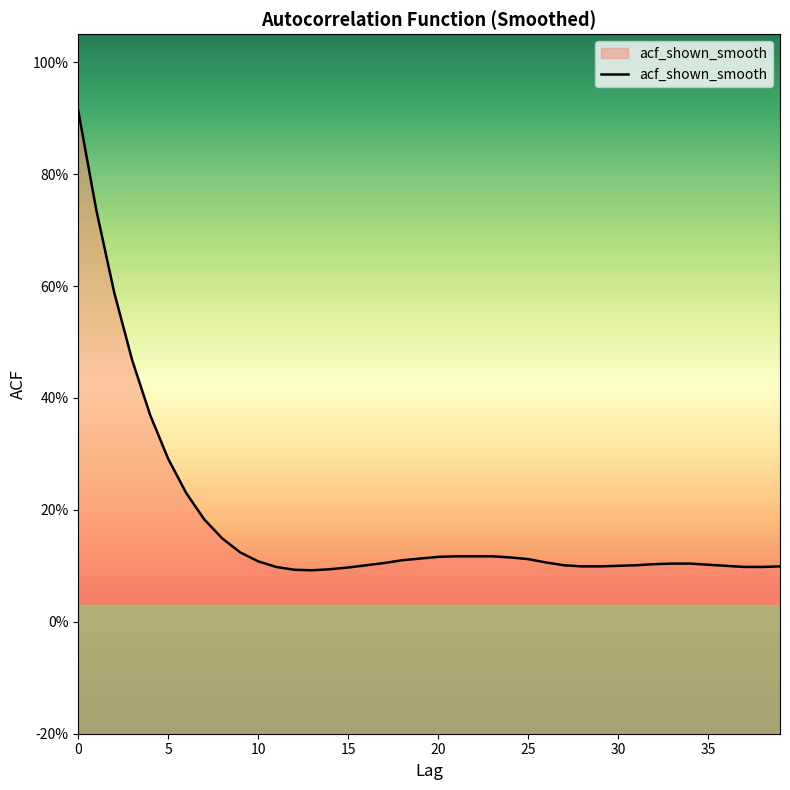

How many distinct data groups are displayed?

1